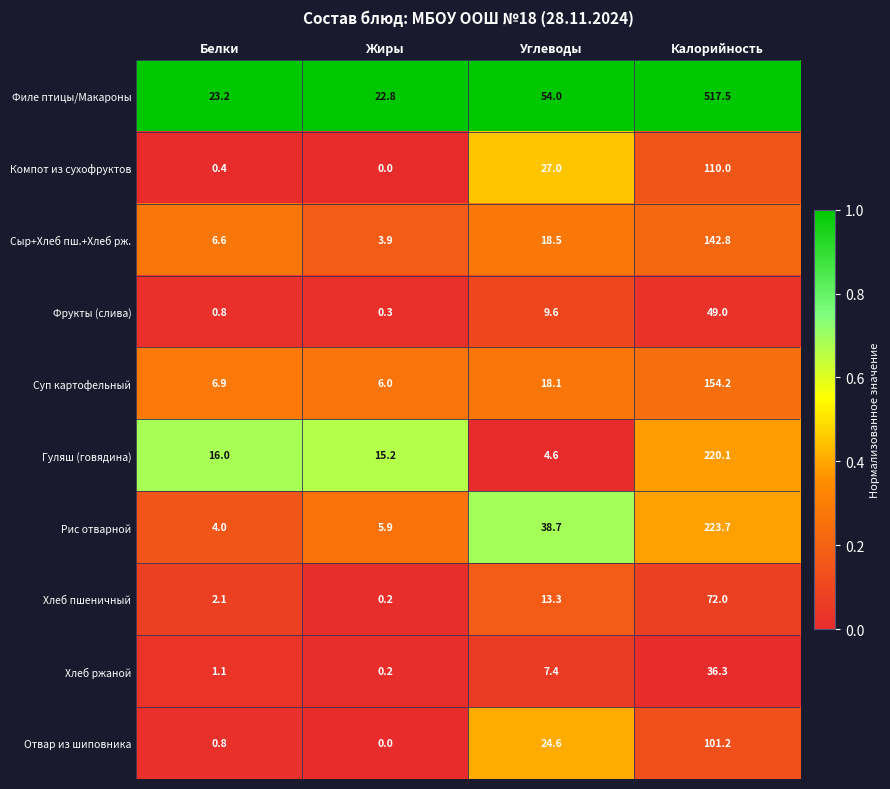

Which series has the widest spread of values?

Филе птицы/Макароны